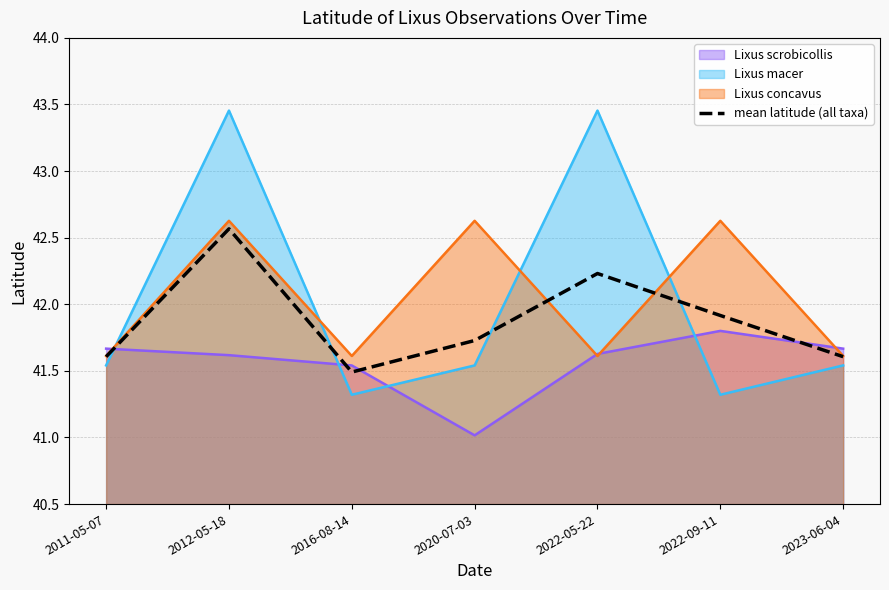

Reading right to left, what are all the values shown in this chart?

41.6	41.9	42.2	41.7	41.5	42.6	41.6